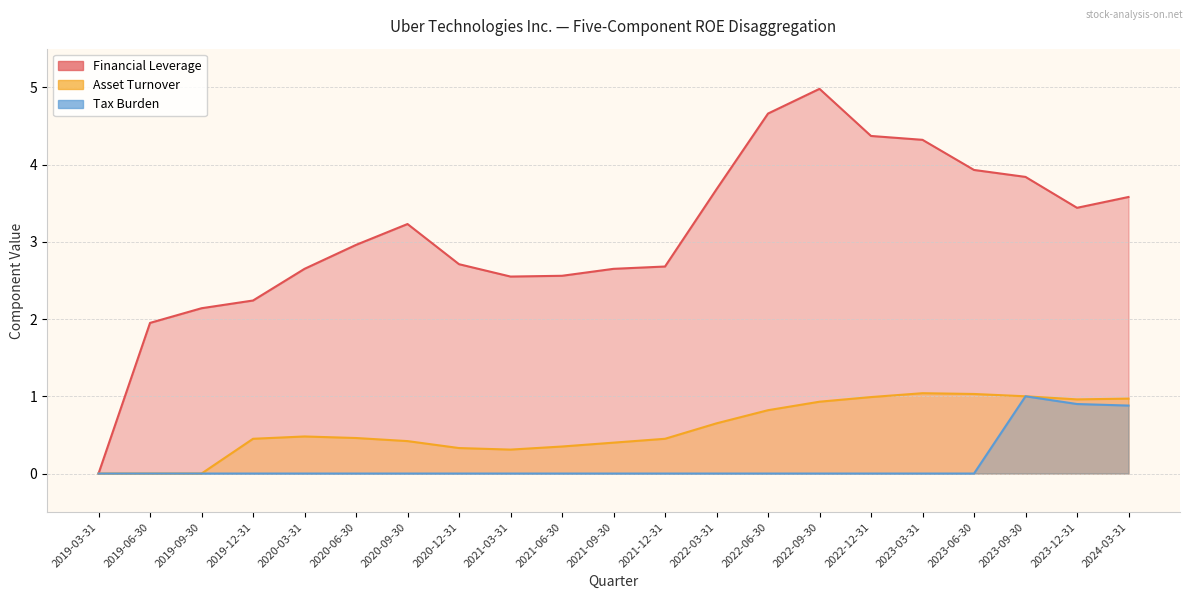

True or false: Asset Turnover and Financial Leverage cross at least once.

False